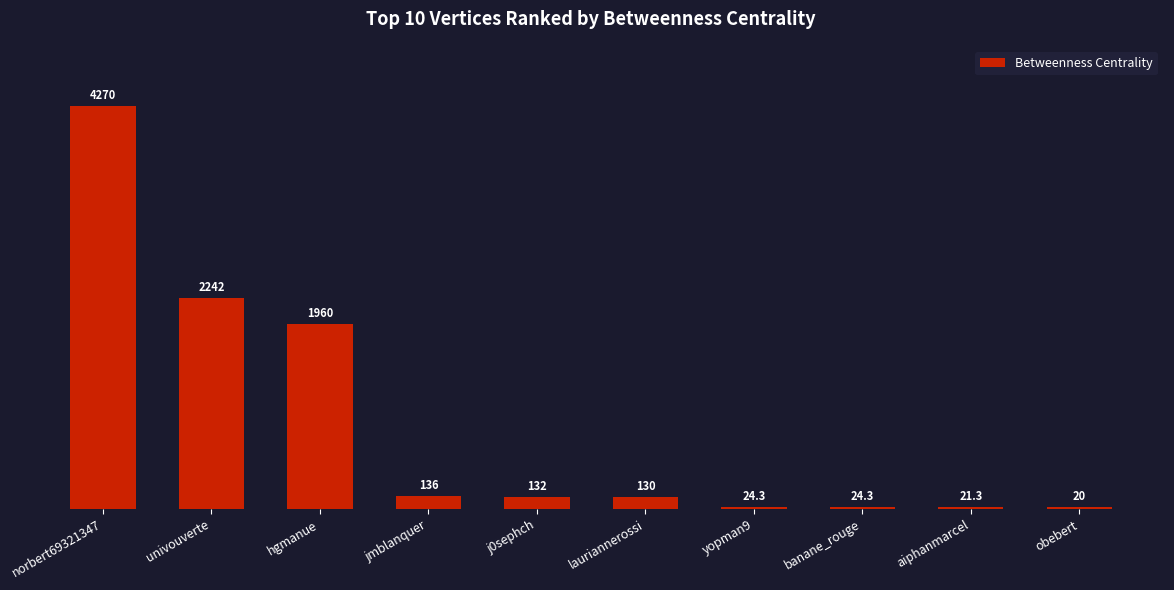

Reading left to right, extract all data points from this chart.

norbert69321347=4270.0	univouverte=2242.0	hgmanue=1960.0	jmblanquer=136.0	j0sephch=132.0	lauriannerossi=130.0	yopman9=24.3	banane_rouge=24.3	aiphanmarcel=21.3	obebert=20.0